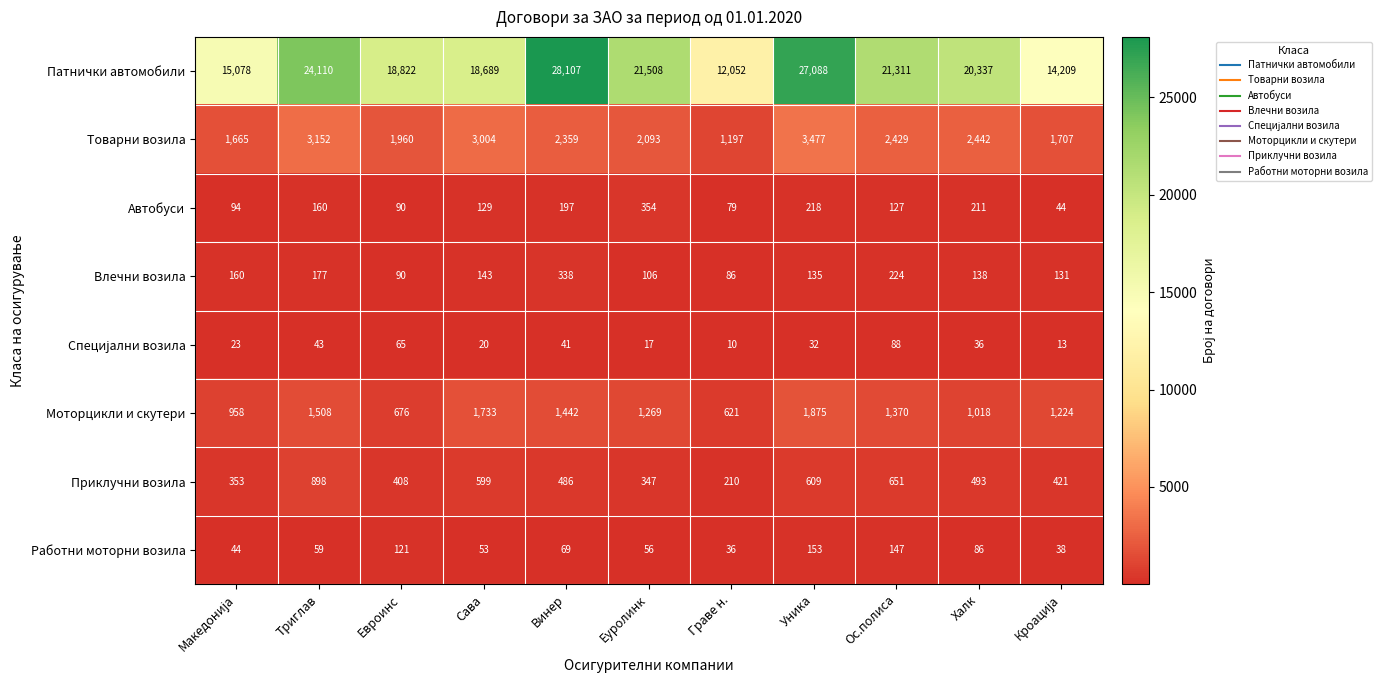

Which series has the widest spread of values?

Патнички автомобили